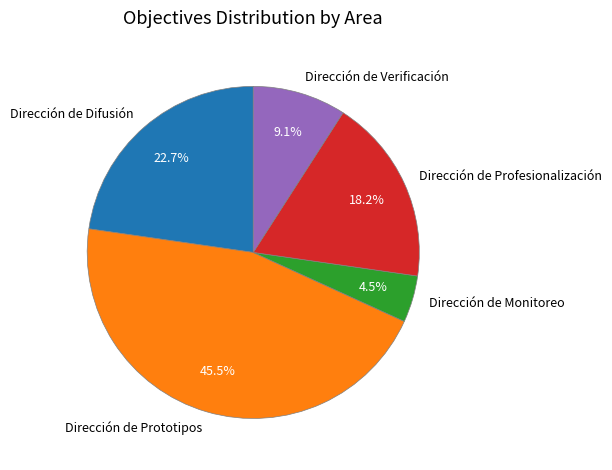

Which has a higher value, Dirección de Profesionalización or Dirección de Difusión?

Dirección de Difusión